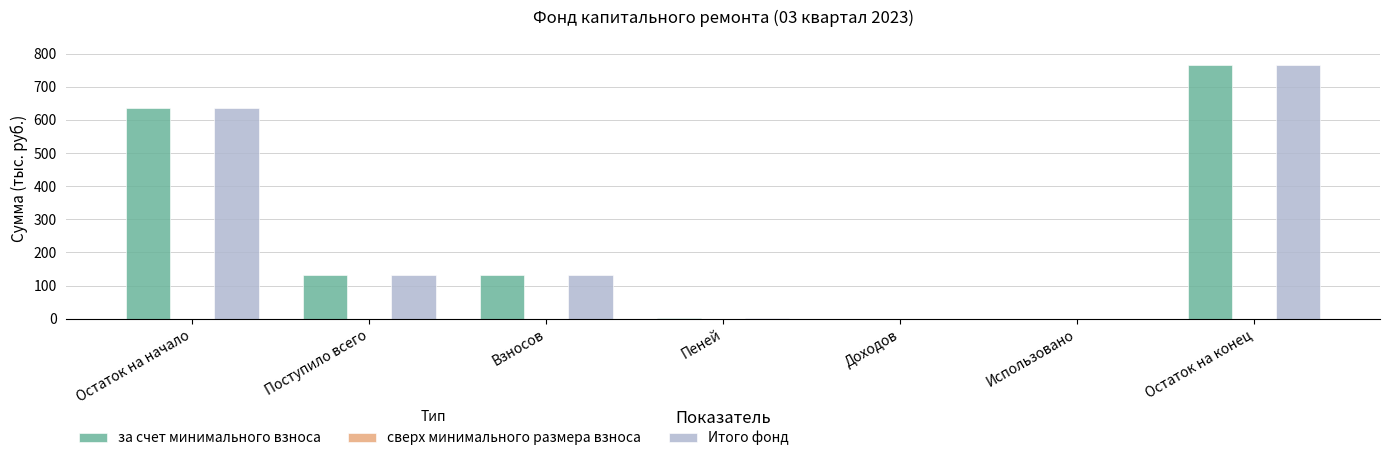

The за счет минимального взноса series shows 130.5 at Взносов. True or false?

True